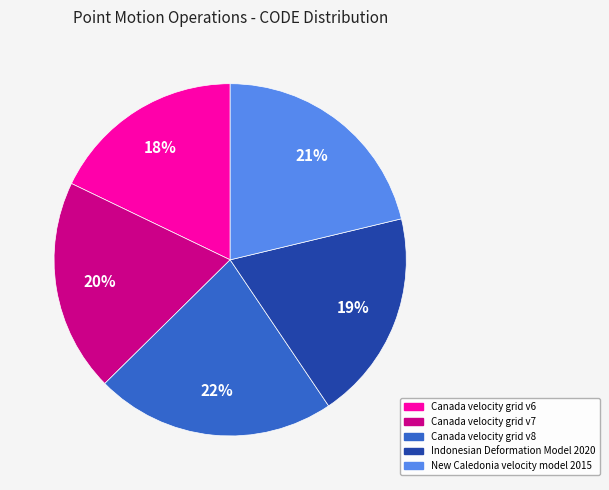

Is it true that New Caledonia velocity model 2015 is 21% of the pie?

True